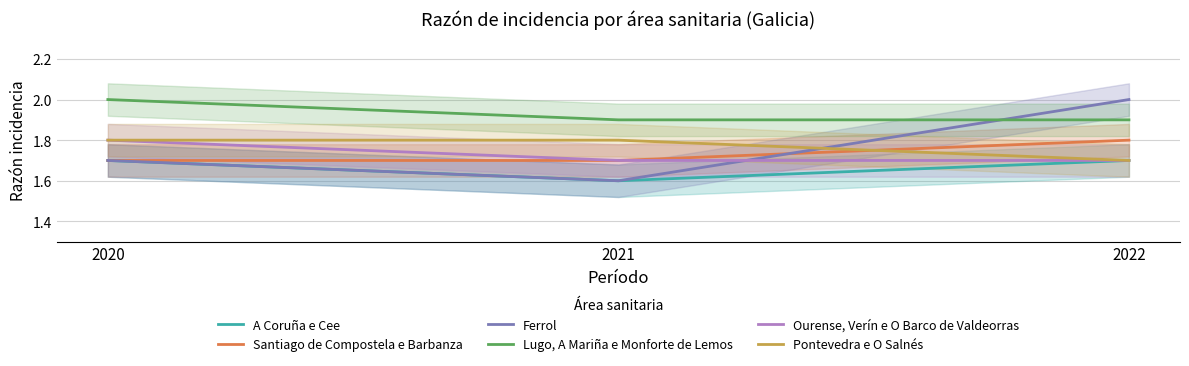

What is the difference between the Ourense, Verín e O Barco de Valdeorras values at 2022 and 2020?

0.1